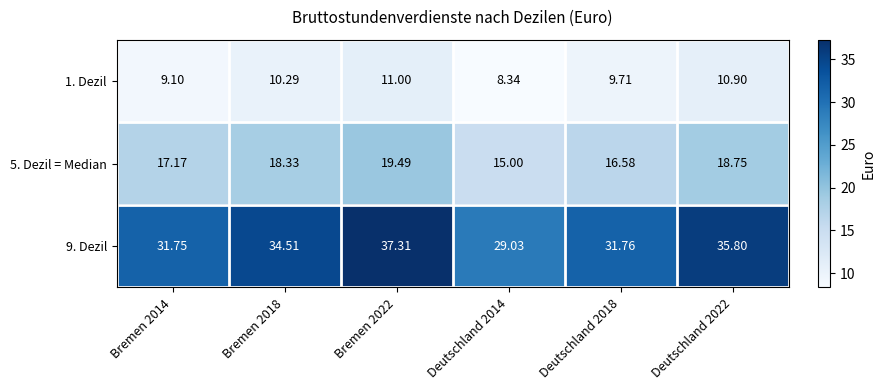

Is the value of 5. Dezil = Median at Deutschland 2022 greater than the value of 9. Dezil at Deutschland 2014?

No